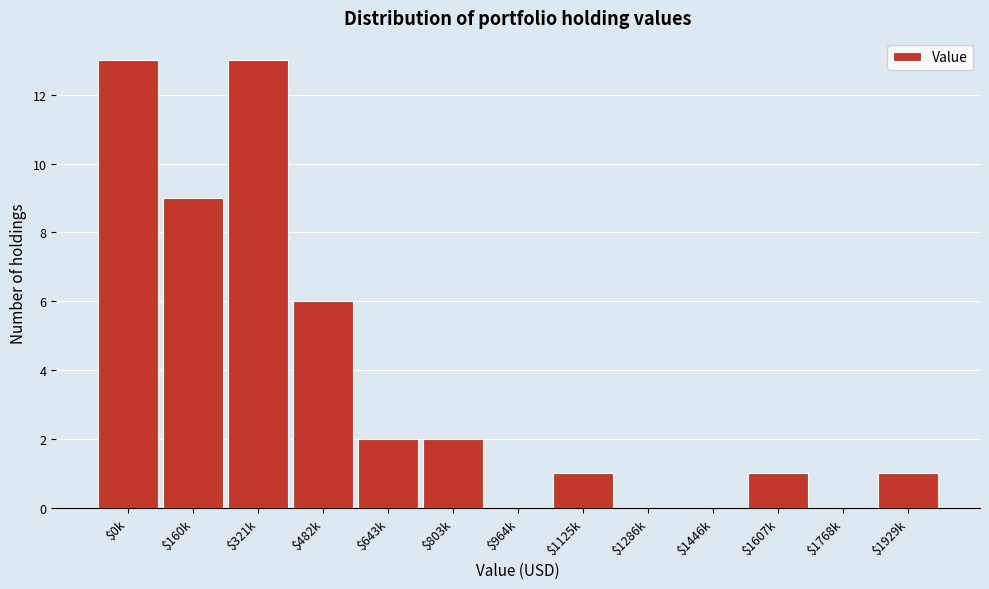

The value at $1125k is 0. True or false?

False